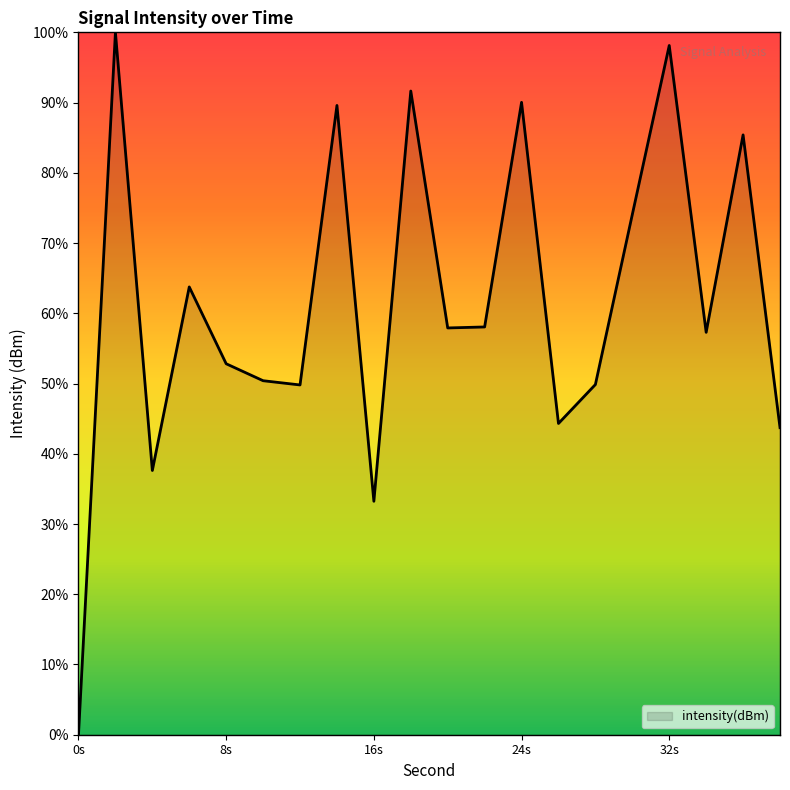

What is the greatest value displayed?

100.0